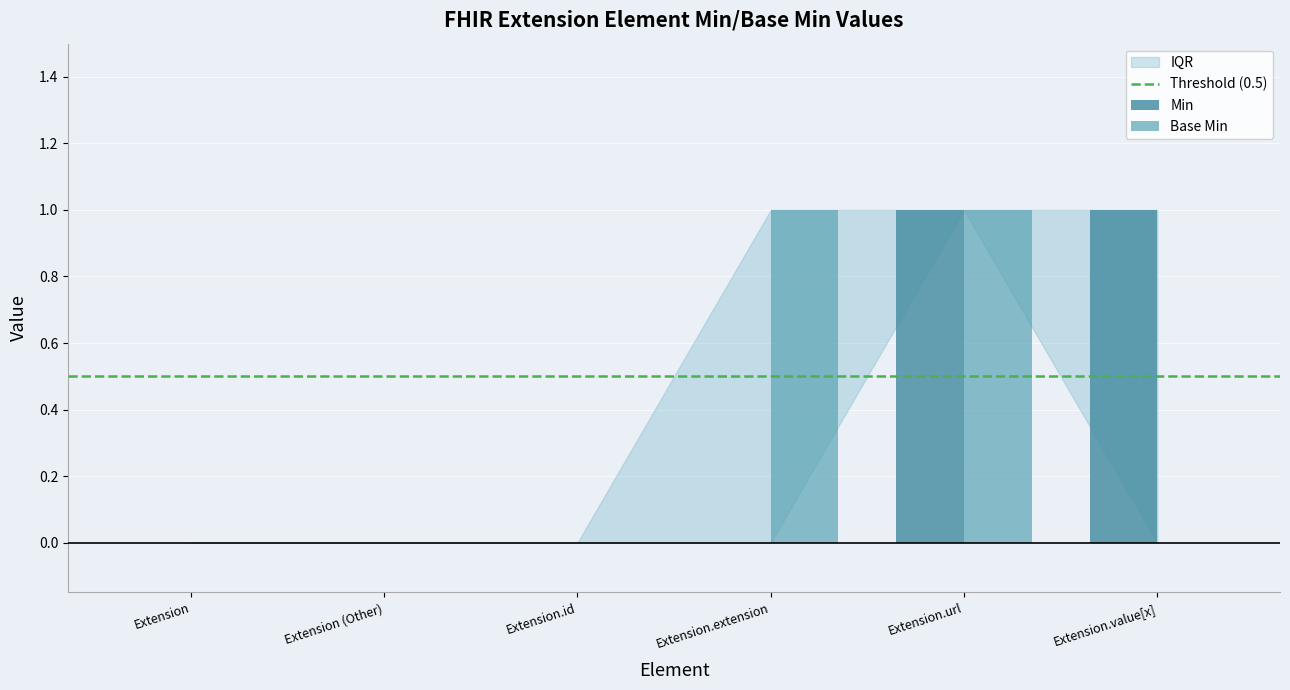

At which label is Base Min closest to 0?

Extension